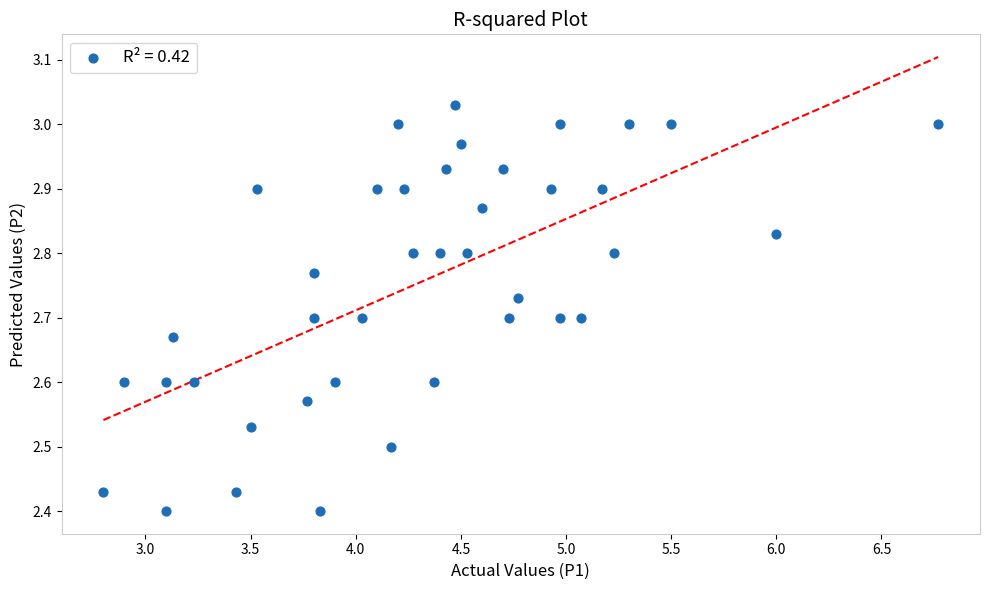

What is the range of X values (max minus min)?

4.0